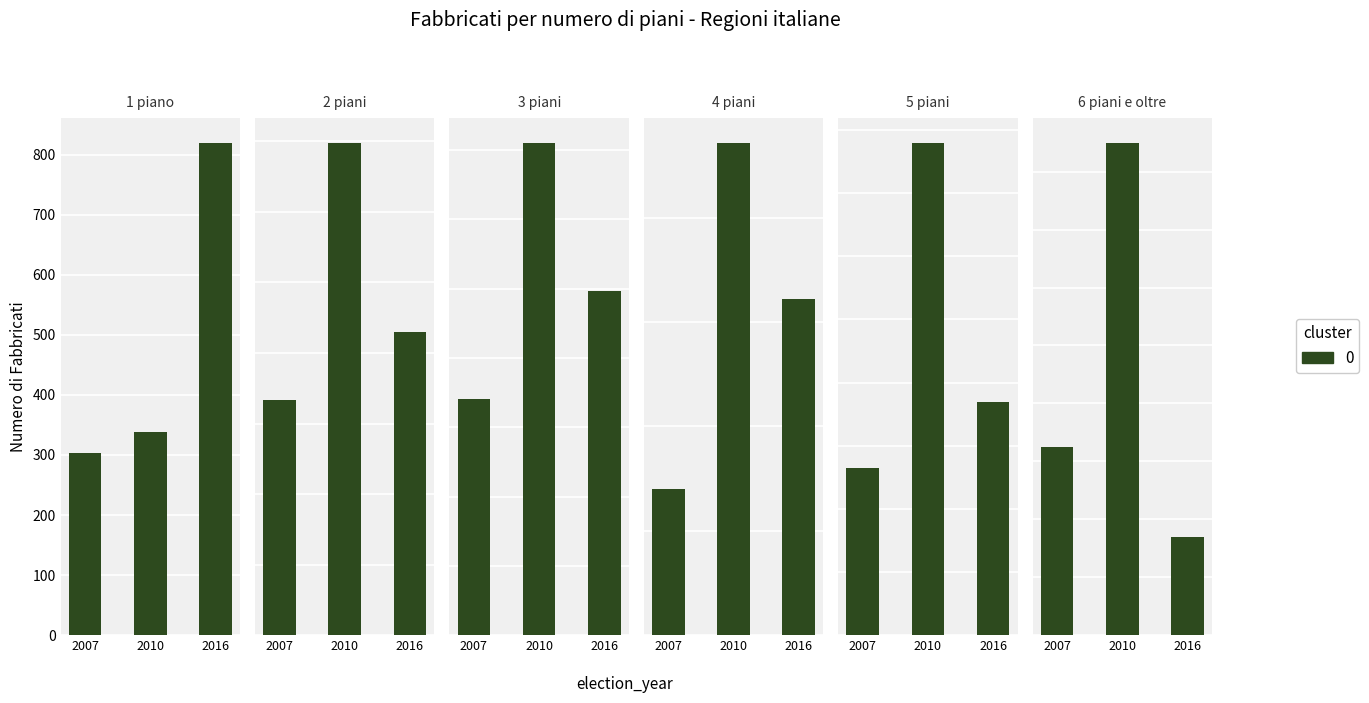

Does the chart contain any negative values?

No